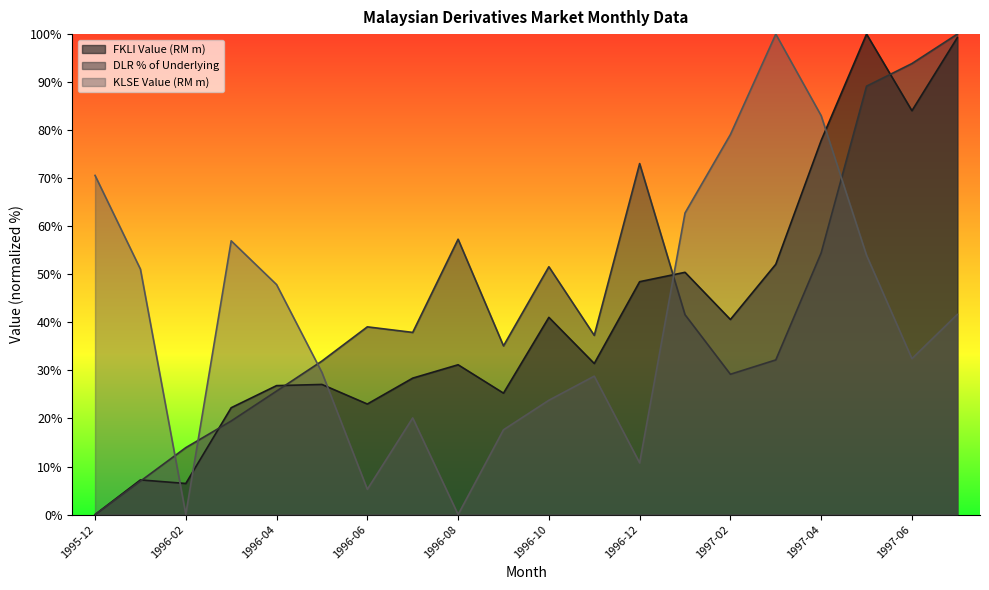

Reading right to left, extract all data points from this chart.

FKLI Value (RM m): 1997-07=99.3	1997-06=84.1	1997-05=100.0	1997-04=77.9	1997-03=52.1	1997-02=40.6	1997-01=50.4	1996-12=48.5	1996-11=31.4	1996-10=41.0	1996-09=25.3	1996-08=31.2	1996-07=28.4	1996-06=23.0	1996-05=27.1	1996-04=26.8	1996-03=22.2	1996-02=6.5	1996-01=7.2	1995-12=0.0
DLR % of Underlying: 1997-07=100.0	1997-06=93.9	1997-05=89.2	1997-04=54.5	1997-03=32.2	1997-02=29.2	1997-01=41.6	1996-12=73.1	1996-11=37.3	1996-10=51.6	1996-09=35.1	1996-08=57.3	1996-07=37.9	1996-06=39.1	1996-05=32.0	1996-04=25.7	1996-03=19.5	1996-02=13.9	1996-01=7.0	1995-12=0.0
KLSE Value (RM m): 1997-07=41.7	1997-06=32.4	1997-05=54.0	1997-04=83.0	1997-03=100.0	1997-02=79.1	1997-01=62.8	1996-12=10.8	1996-11=28.8	1996-10=23.8	1996-09=17.6	1996-08=0.0	1996-07=20.1	1996-06=5.3	1996-05=29.6	1996-04=47.9	1996-03=57.0	1996-02=0.1	1996-01=51.1	1995-12=70.6